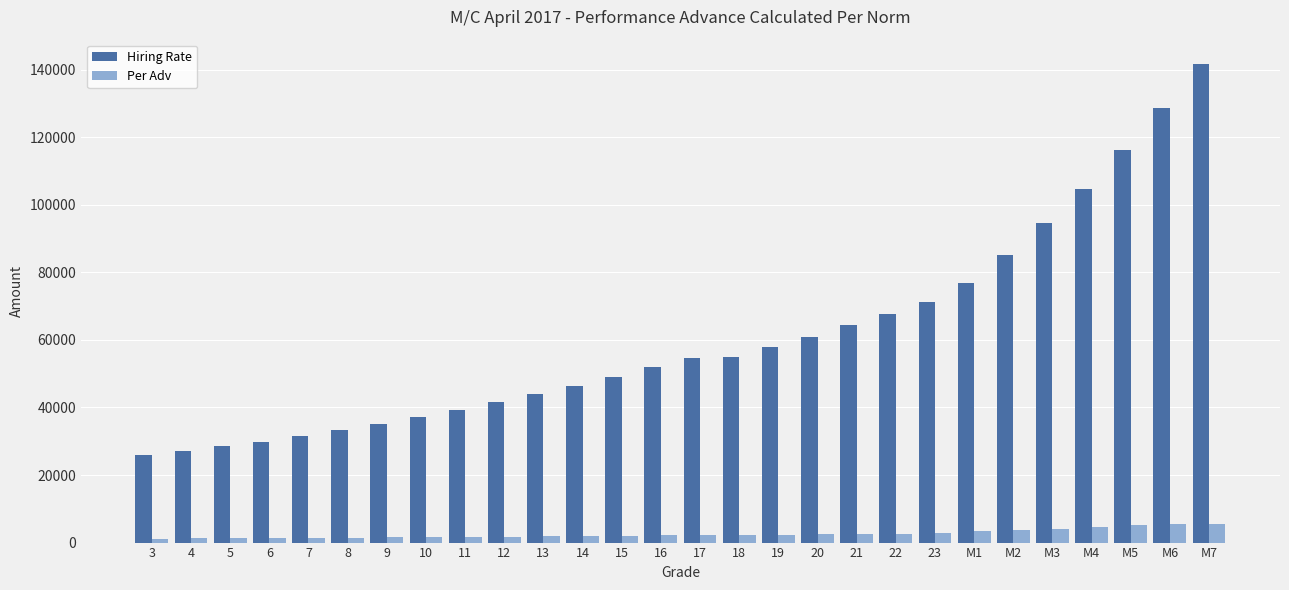

Which series has the largest range (max minus min)?

Hiring Rate